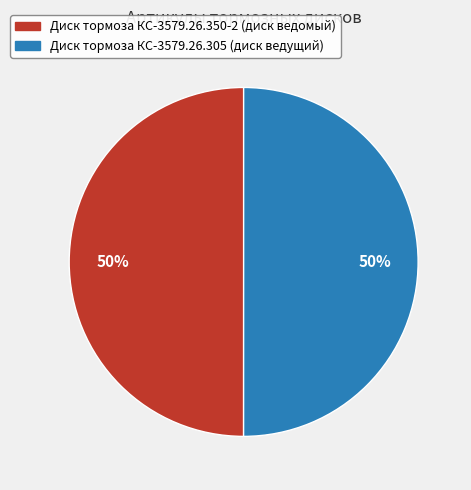

Is it true that Диск тормоза КС-3579.26.305 (диск ведущий) is 50% of the pie?

True